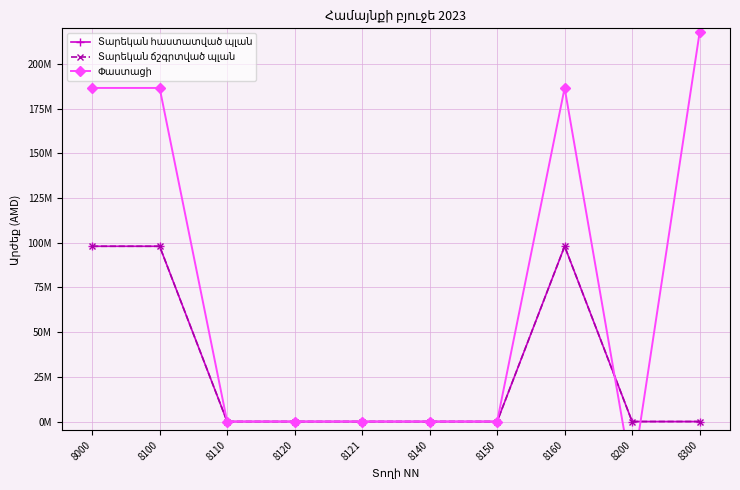

What is the average value of the Փաստացի series?

74657804.6